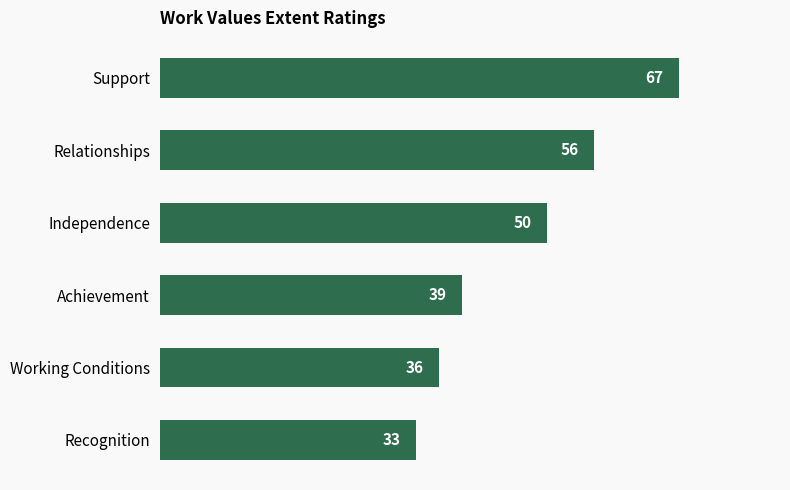

What is the maximum value shown in the chart?

67